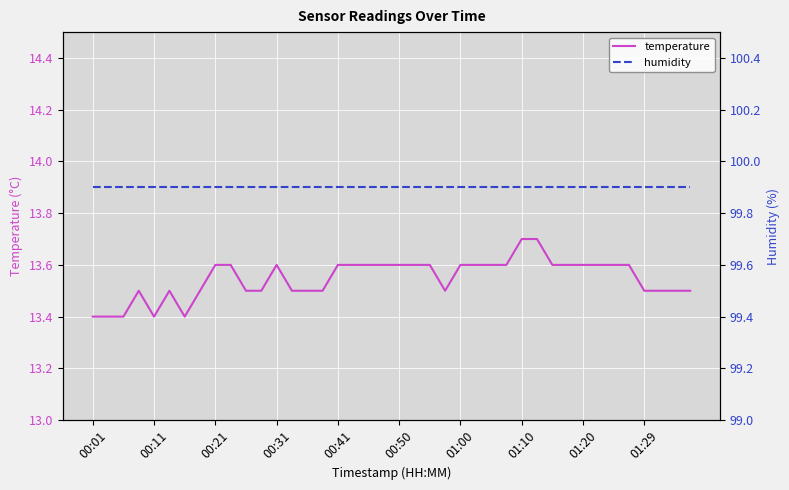

True or false: temperature and humidity cross at least once.

False